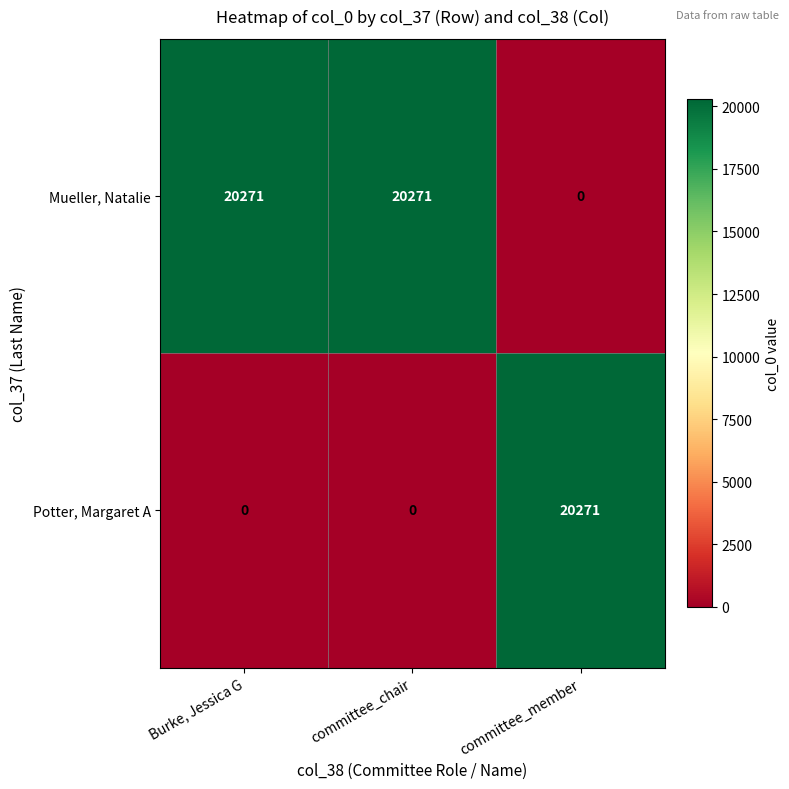

What is the highest value of the Potter, Margaret A series?

20271